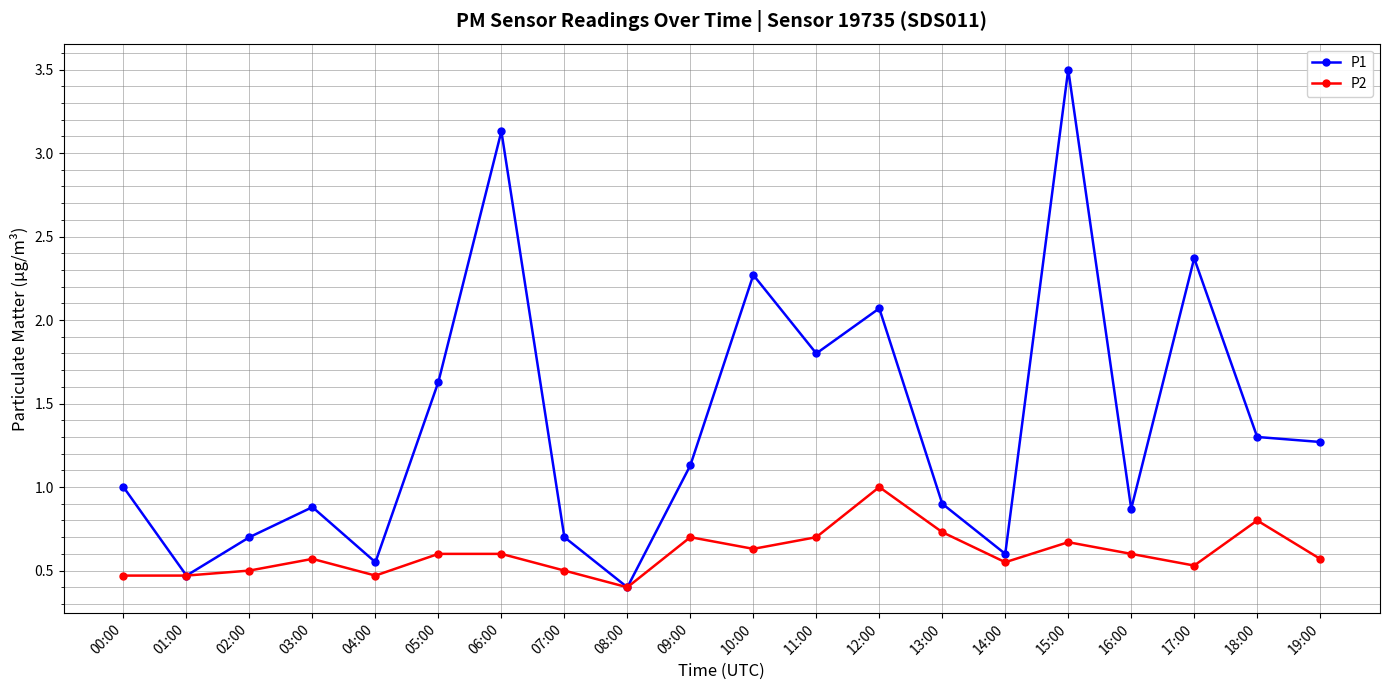

How many lines are shown in the chart?

2